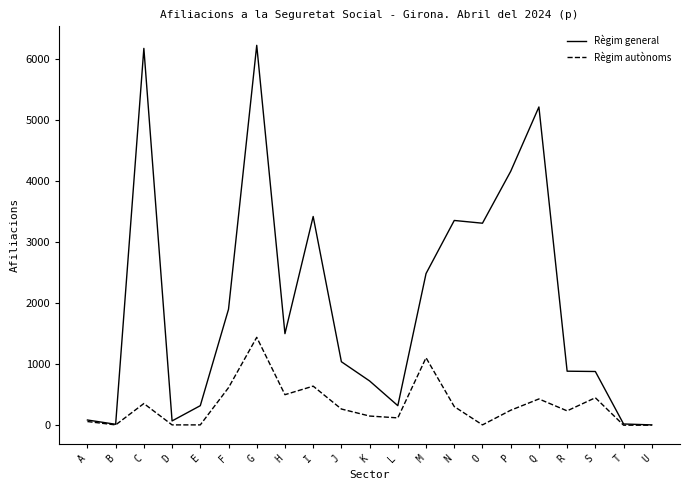

The value of Règim autònoms at K is 150. True or false?

True